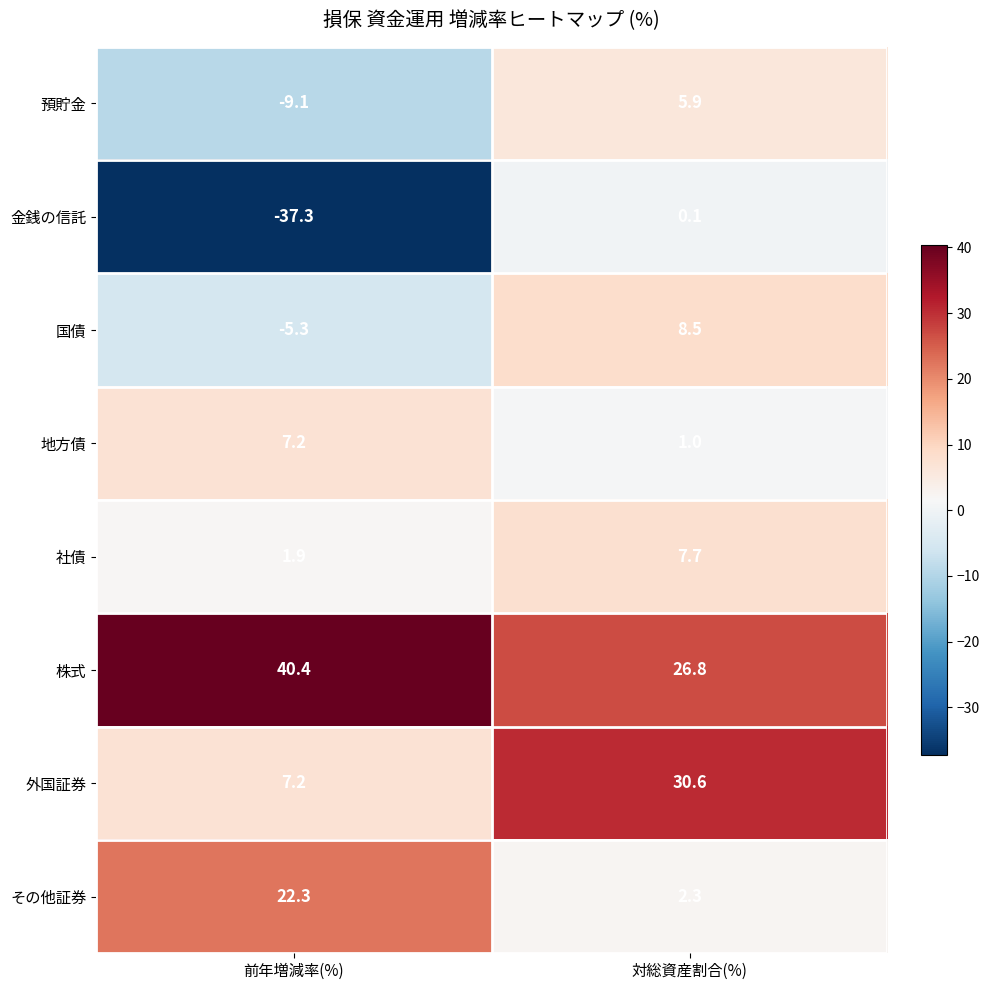

How many categories are shown in the chart?

2